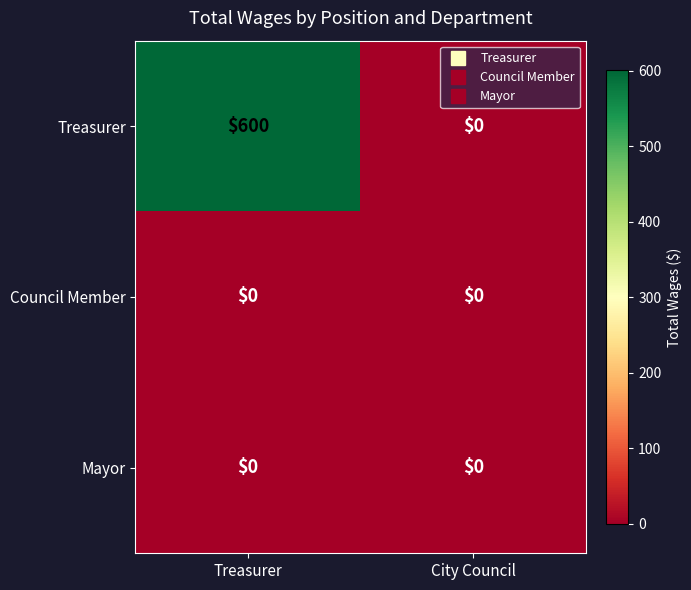

Reading left to right, what are all the values shown in this chart?

Treasurer: Treasurer=600	City Council=0
Council Member: Treasurer=0	City Council=0
Mayor: Treasurer=0	City Council=0